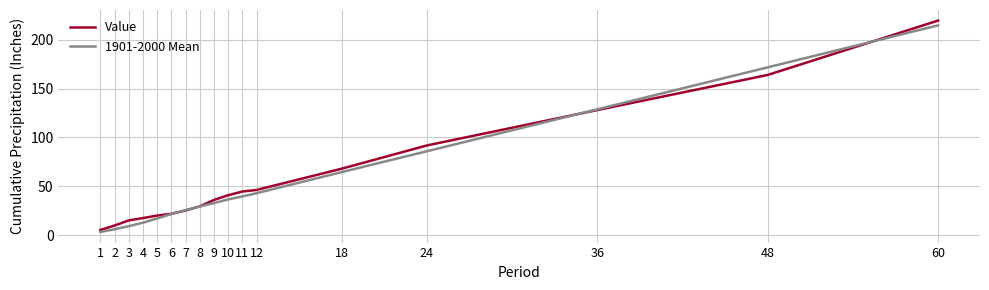

Which category has the lowest value across all series?

1